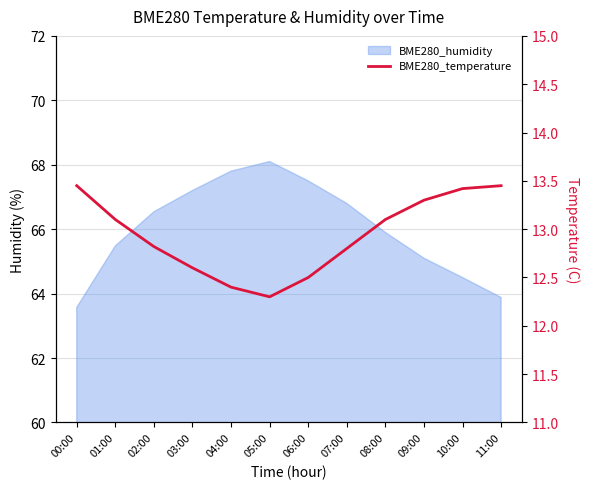

At which label is the value closest to 12?

05:00